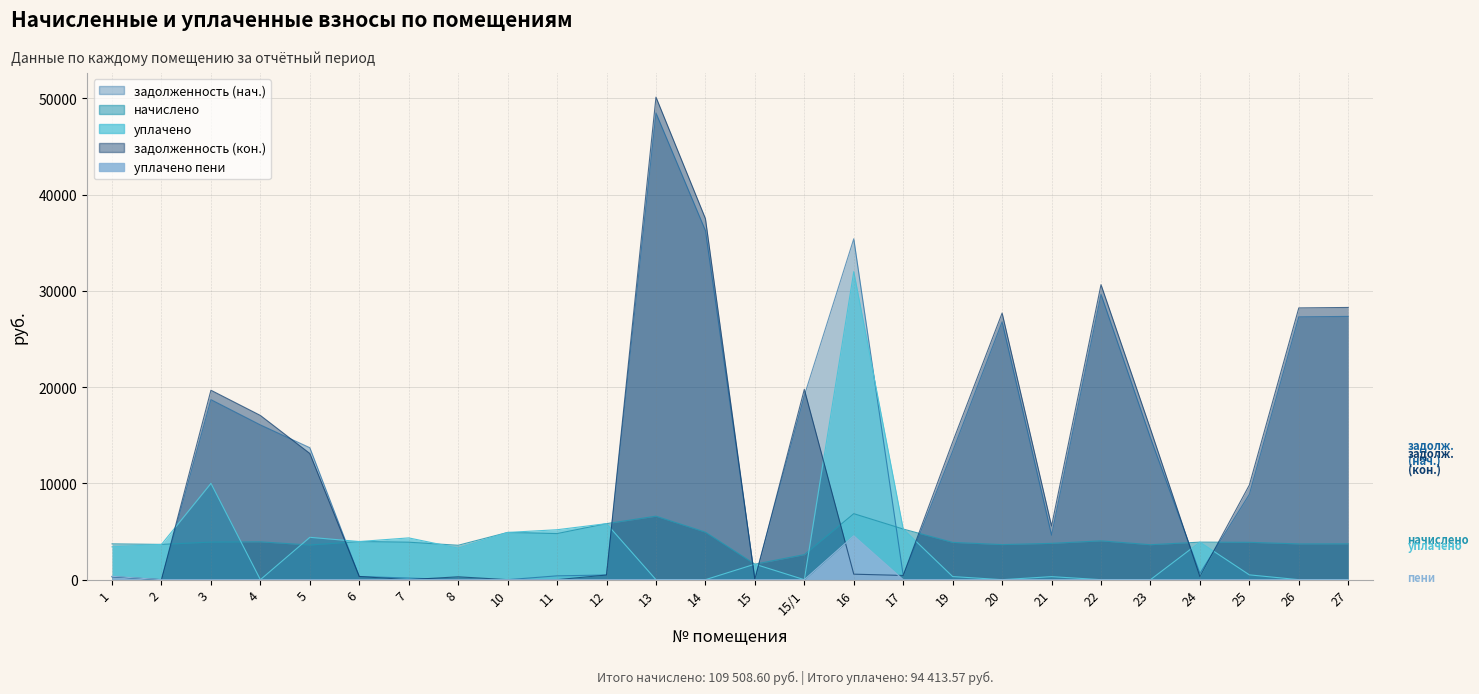

What is the average value of the задолженность (кон.) series?

12315.3